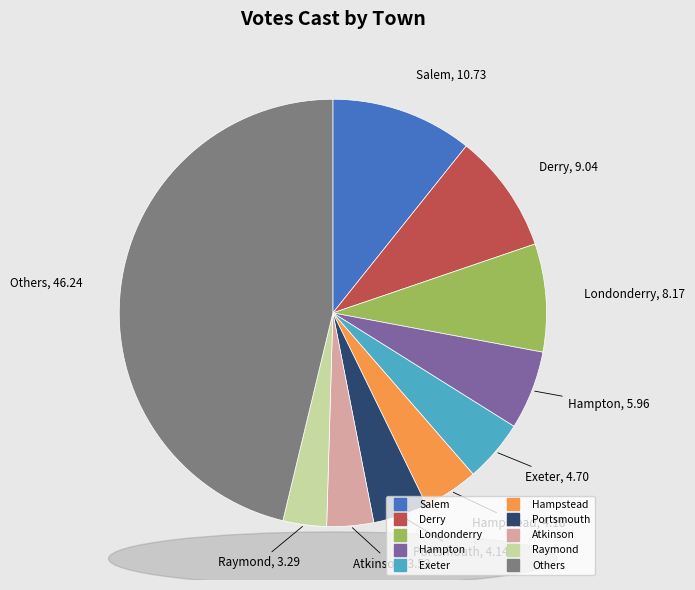

Is there a majority slice in this chart?

No